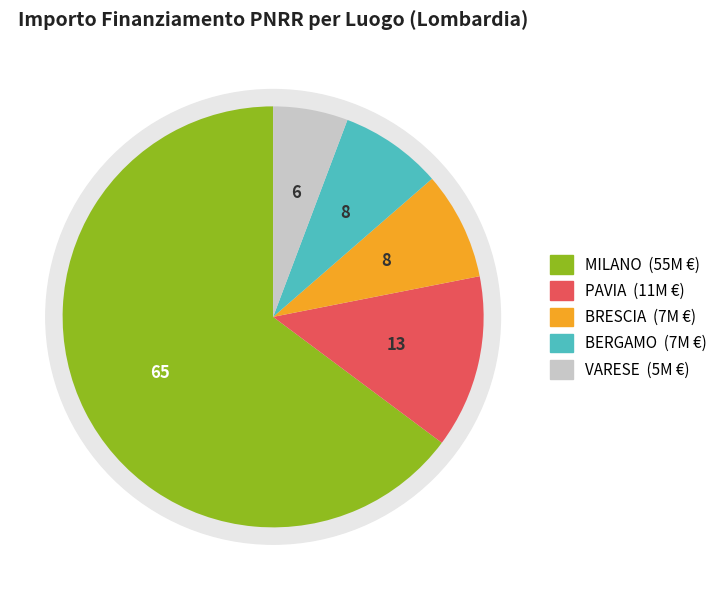

Count the number of slices in the pie.

5